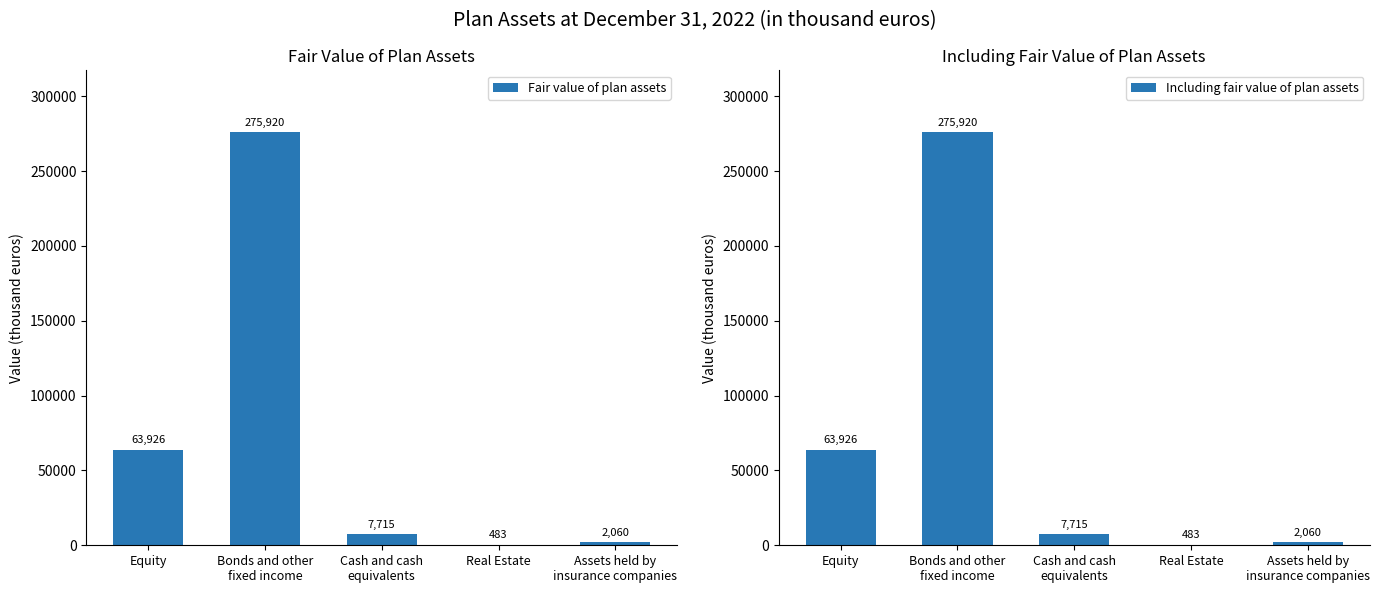

What is the average value of the Including fair value of plan assets series?

70021